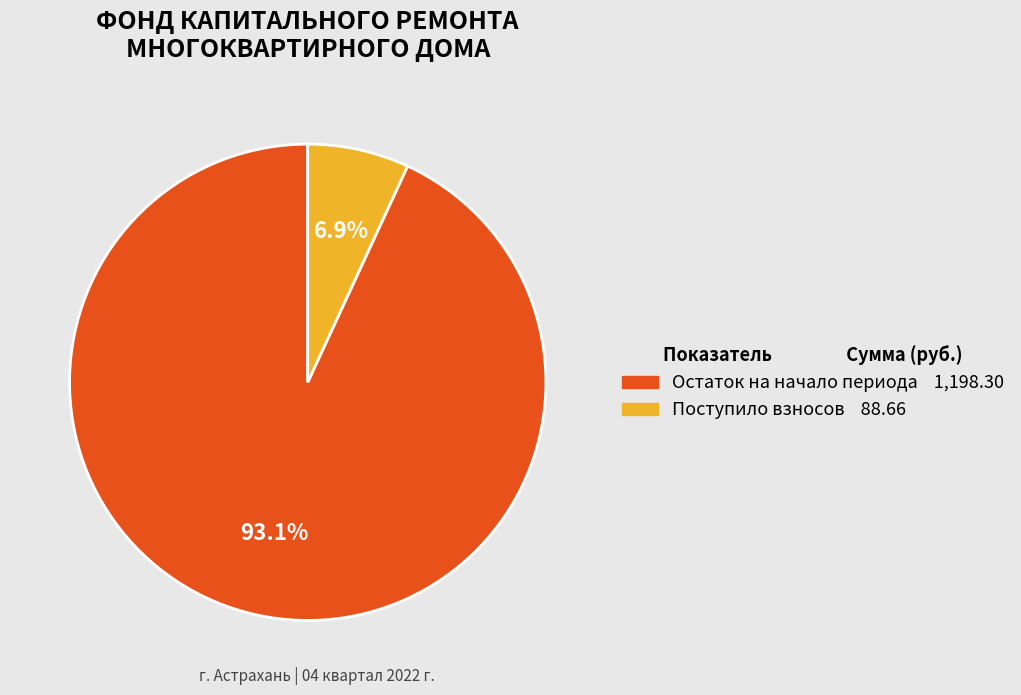

Rank the categories by value from lowest to highest.

Поступило взносов 88.66, Остаток на начало периода 1,198.30